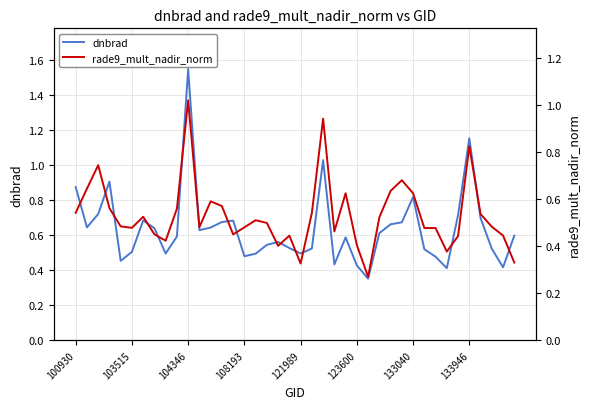

Which series has the largest range (max minus min)?

dnbrad